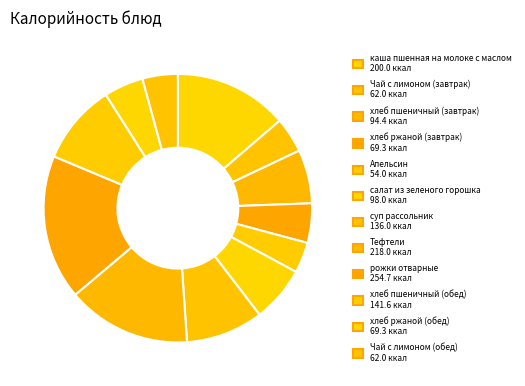

To the nearest percent, what is the combined percentage of хлеб пшеничный (завтрак) and хлеб пшеничный (обед)?

16%